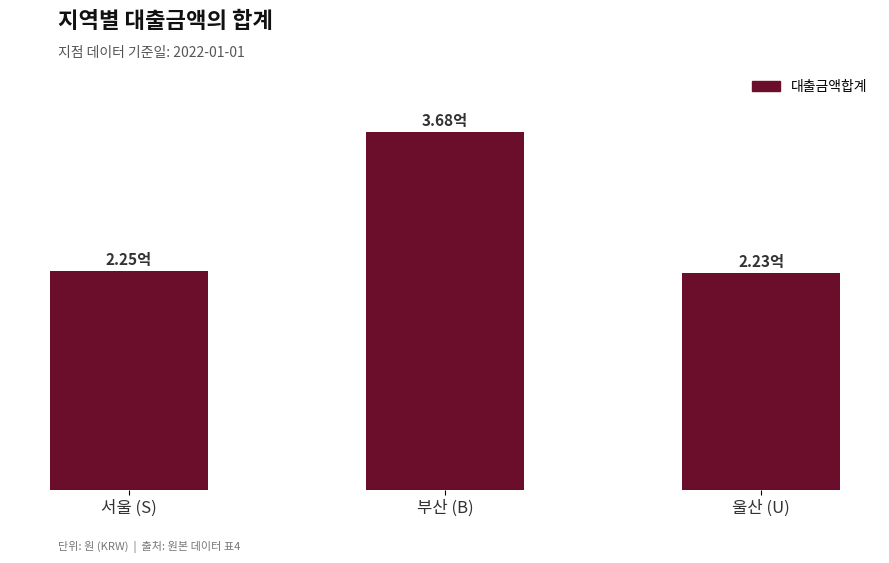

What is the sum of the values at 울산 (U) and 부산 (B)?

590100000